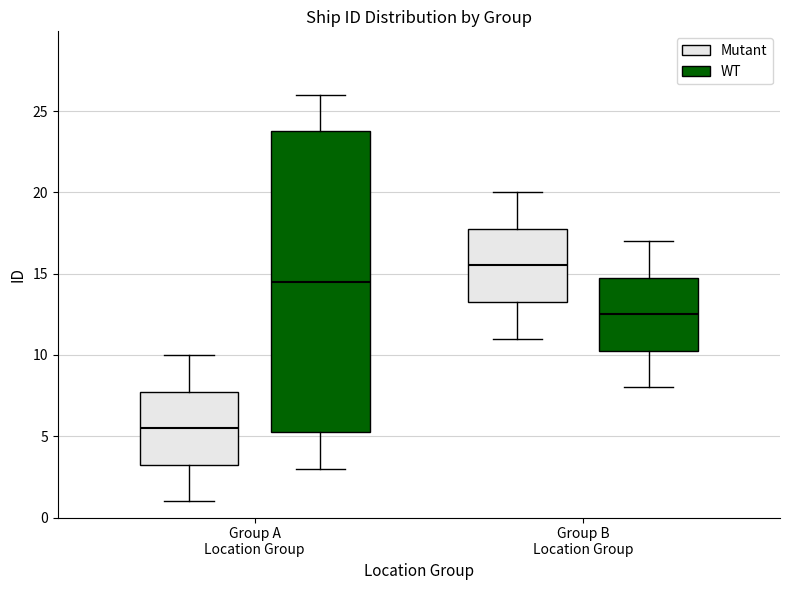

Reading left to right, transcribe this box plot: for each box, give where its median line is, the range the box spans, and where its two whiskers end, as read against the y-axis. The values are not printed on the chart, so give them approximately, as read against the axis.

Group A Location Group (Mutant): median 5.5, box 3.5 to 8.0, whiskers 1.0 to 10.0
Group A Location Group (WT): median 14.5, box 5.5 to 24.0, whiskers 3.0 to 26.0
Group B Location Group (Mutant): median 15.5, box 13.5 to 18.0, whiskers 11.0 to 20.0
Group B Location Group (WT): median 12.5, box 10.5 to 15.0, whiskers 8.0 to 17.0